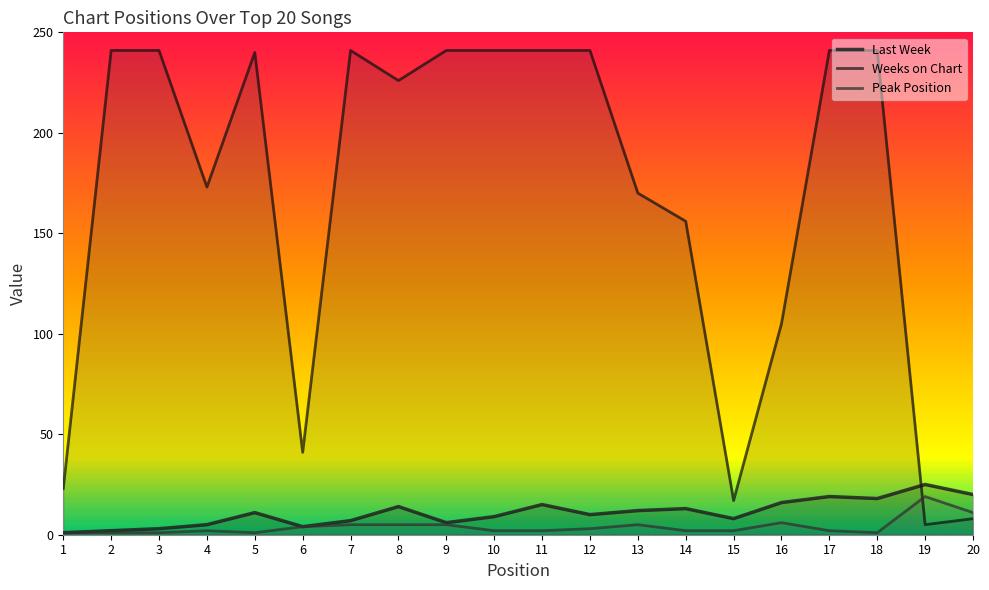

Where is the first local maximum for Last Week?

5